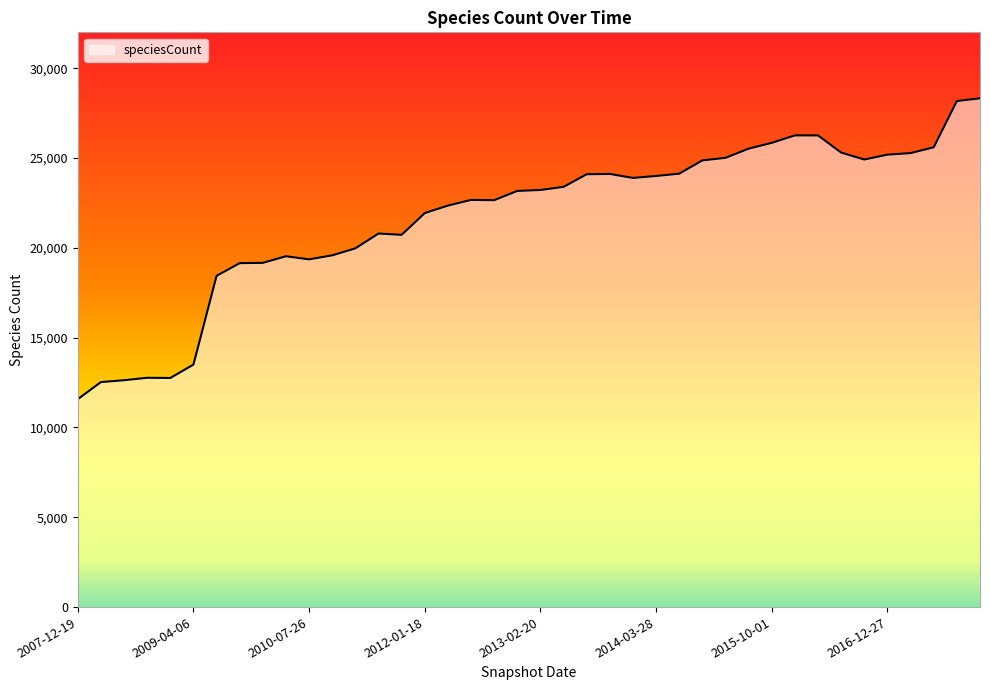

What is the difference between the maximum and minimum values?

16751